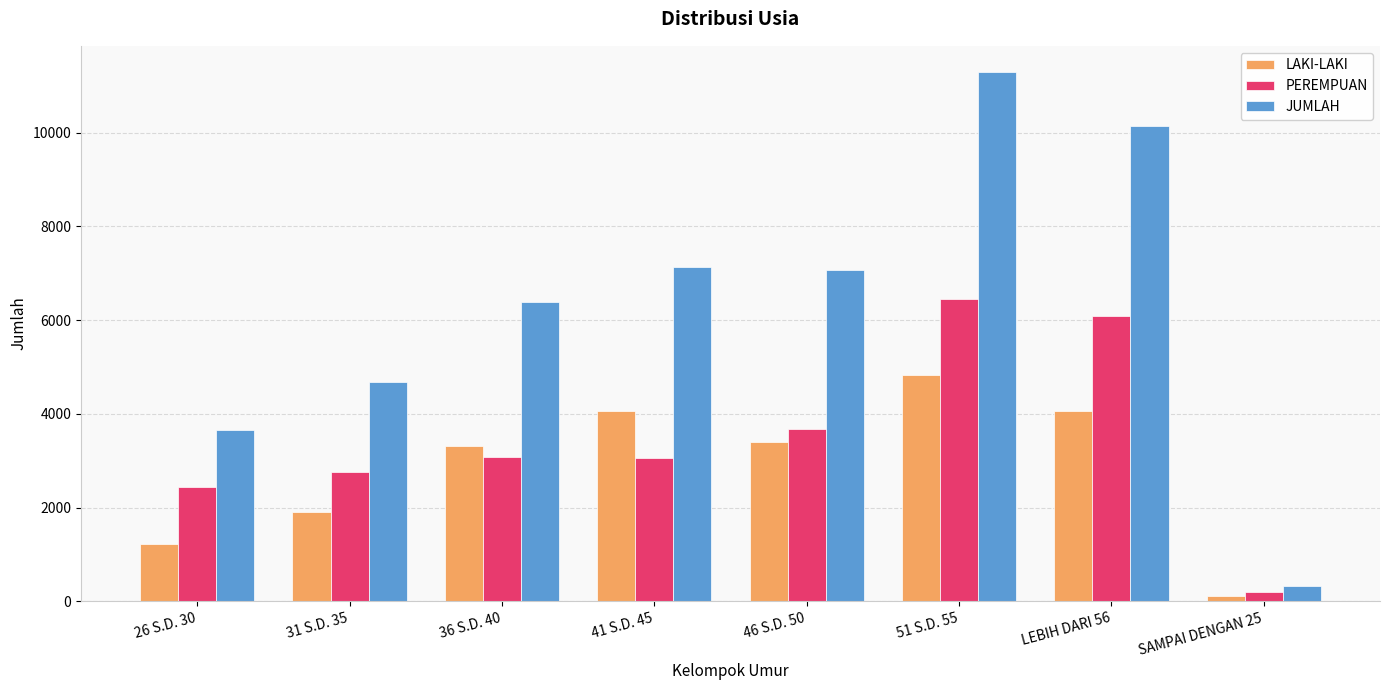

What is the value of the JUMLAH bar at the 5th from the left?

7076